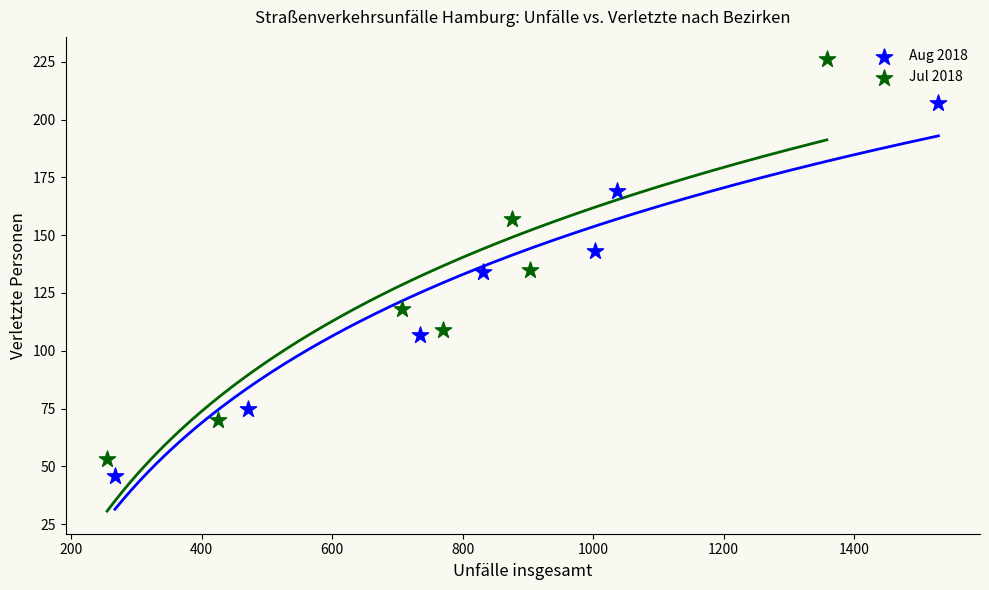

Which series contains the highest Y value?

Jul 2018